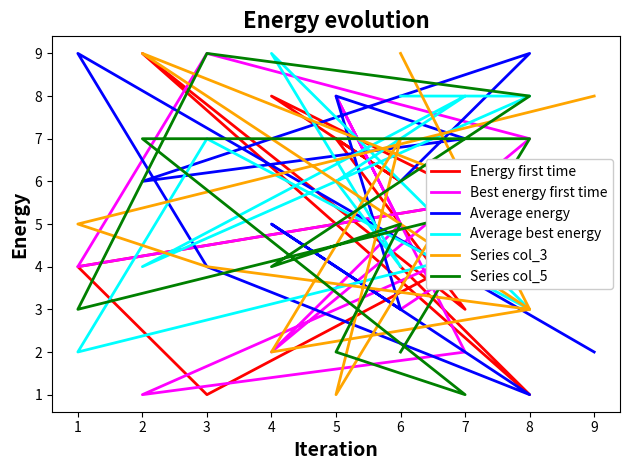

Between 9 and 3, which series saw the biggest shift?

Energy first time